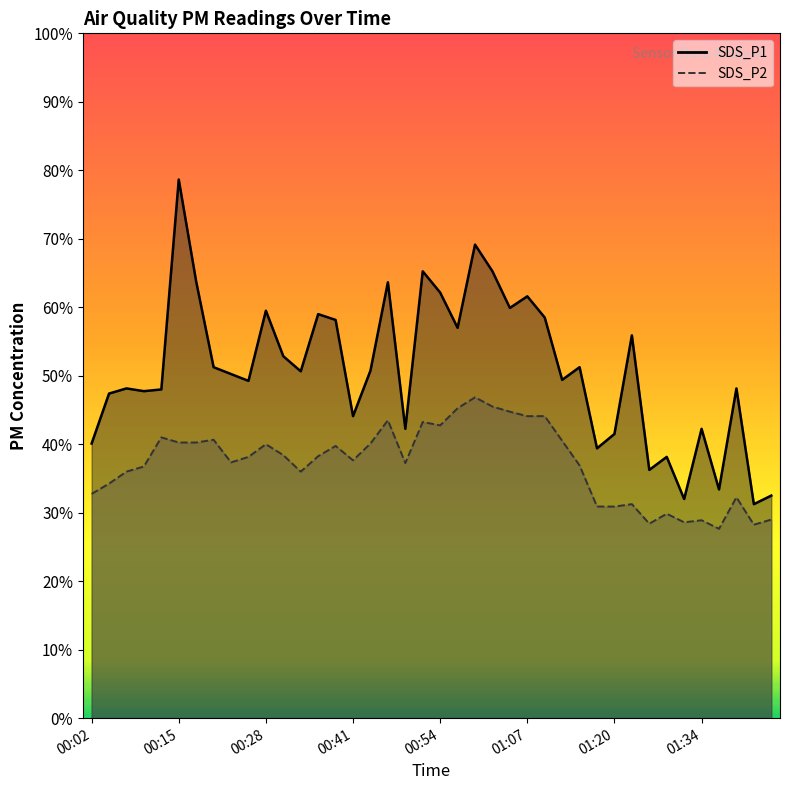

What are all the series names shown in the legend?

SDS_P1, SDS_P2